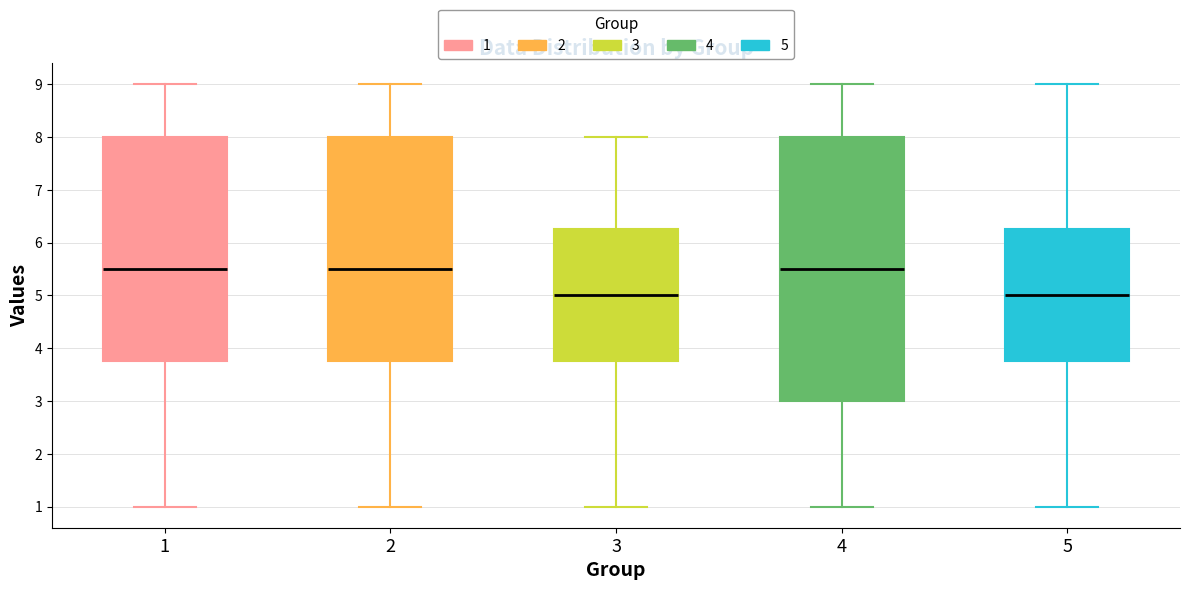

Reading left to right, transcribe this box plot: for each box, give where its median line is, the range the box spans, and where its two whiskers end, as read against the y-axis. The values are not printed on the chart, so give them approximately, as read against the axis.

1: median 5.5, box 3.8 to 8.0, whiskers 1.0 to 9.0
2: median 5.5, box 3.8 to 8.0, whiskers 1.0 to 9.0
3: median 5.0, box 3.8 to 6.3, whiskers 1.0 to 8.0
4: median 5.5, box 3.0 to 8.0, whiskers 1.0 to 9.0
5: median 5.0, box 3.8 to 6.3, whiskers 1.0 to 9.0